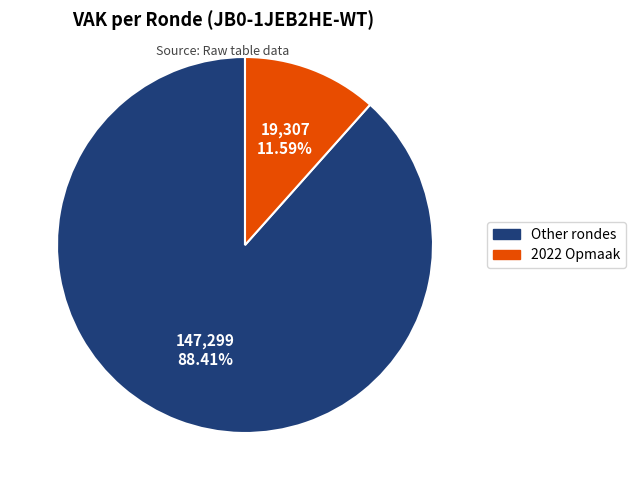

Is there a majority slice in this chart?

Yes